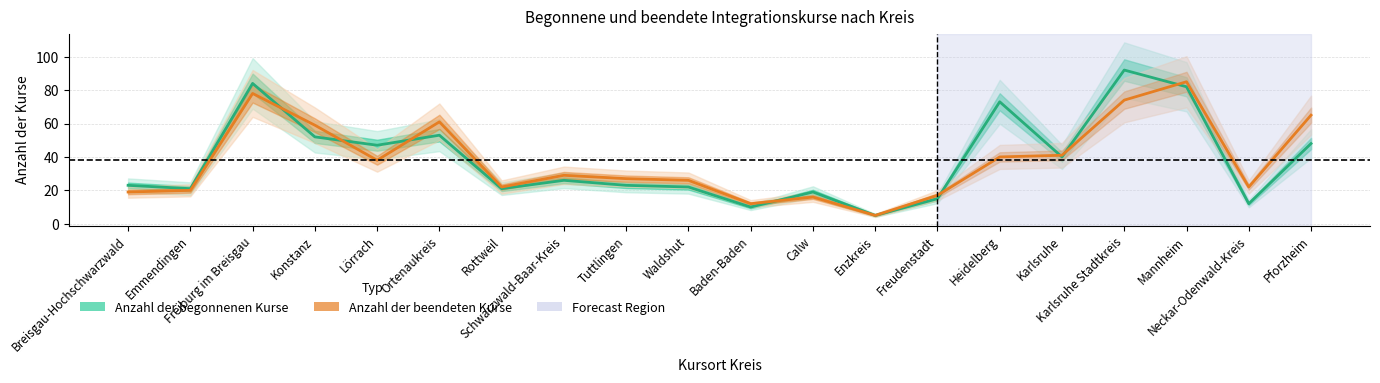

How many data points does each series have?

20